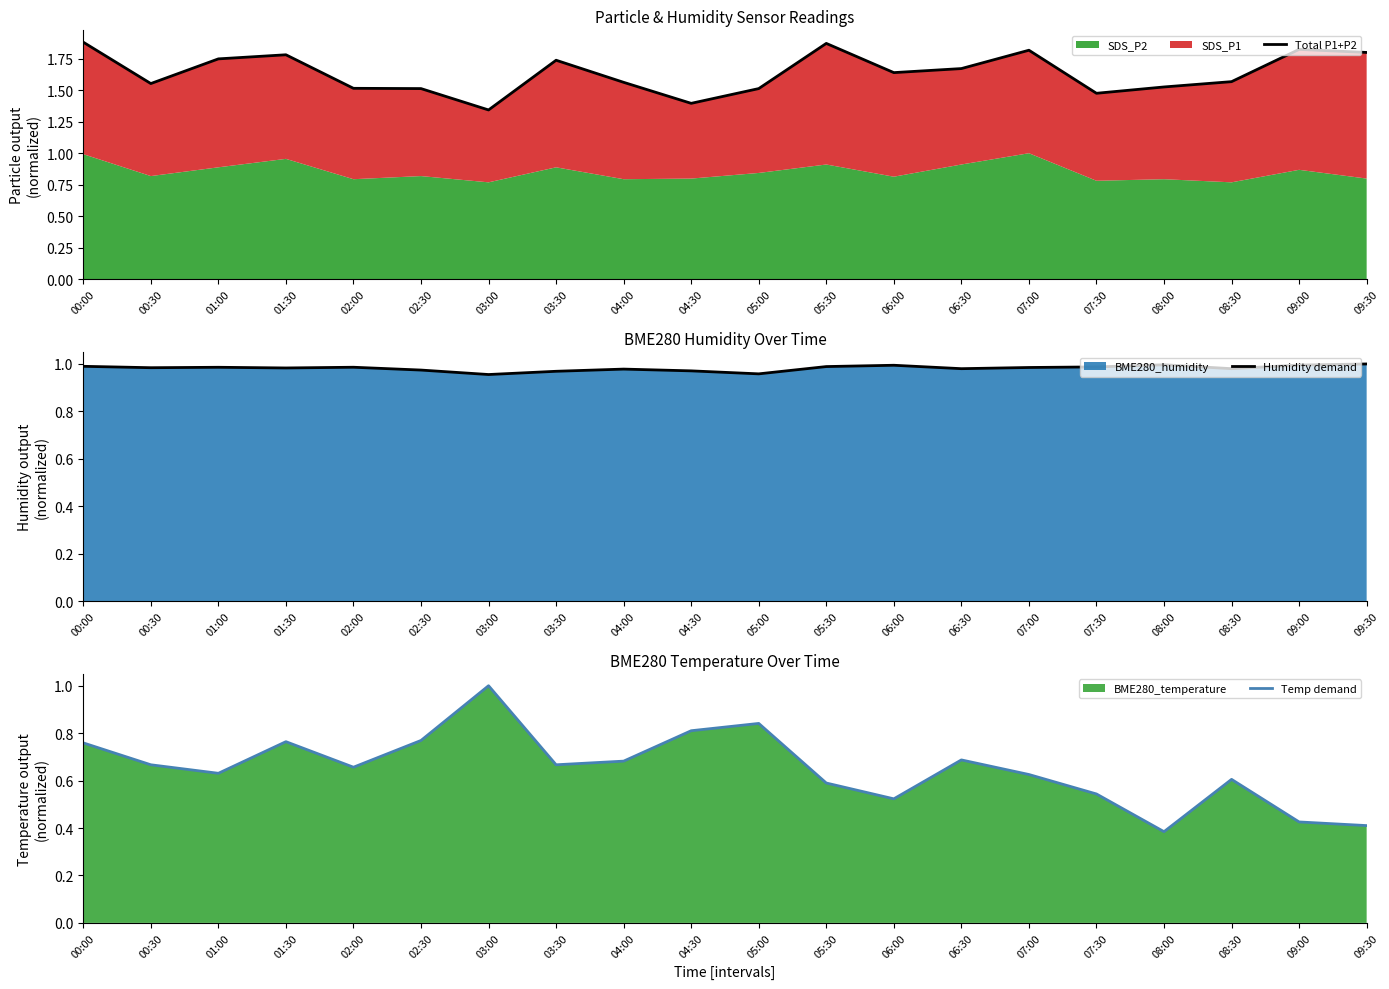

Is it true that Total P1+P2 equals 2.6 at 02:00?

False